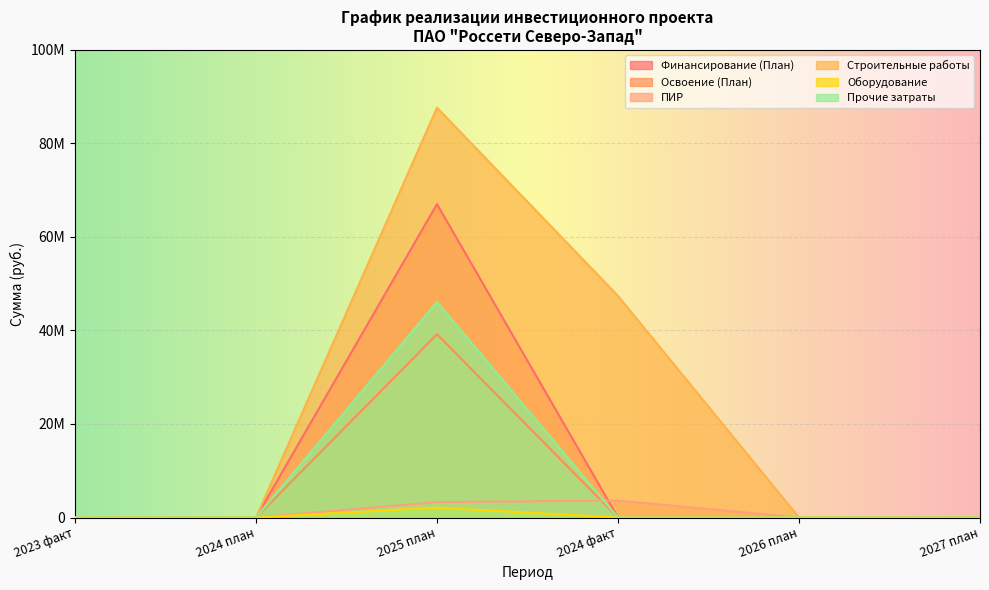

What is the label of the 1st point from the right?

2027 план